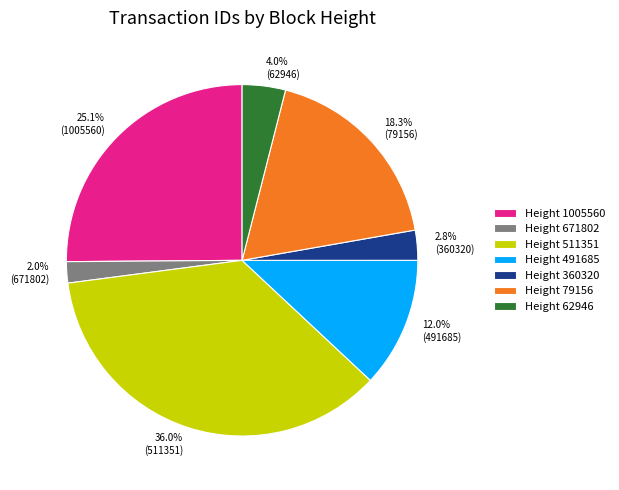

Is there any slice that represents more than half of the pie?

No